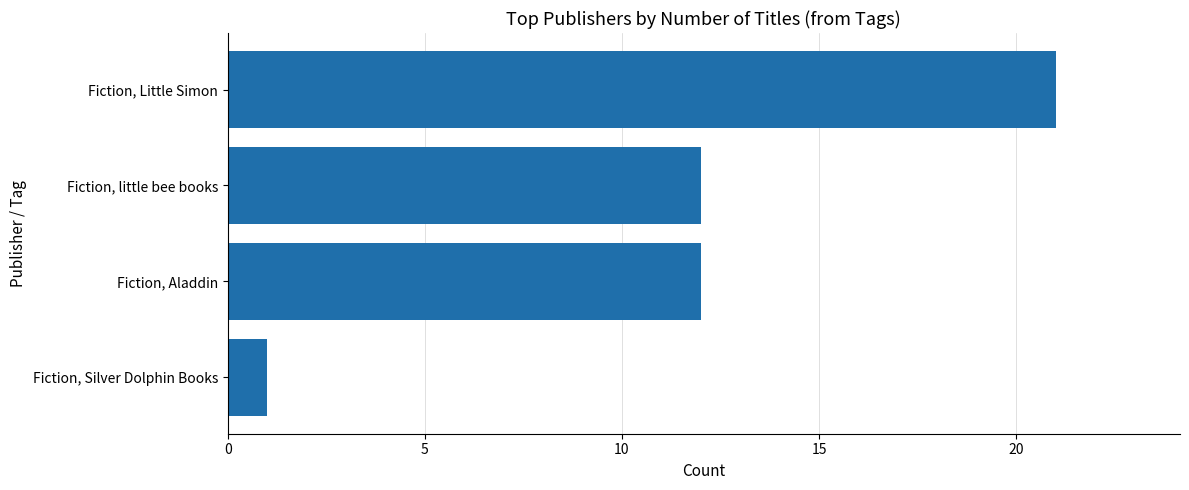

The value at Fiction, Aladdin is 12. True or false?

True